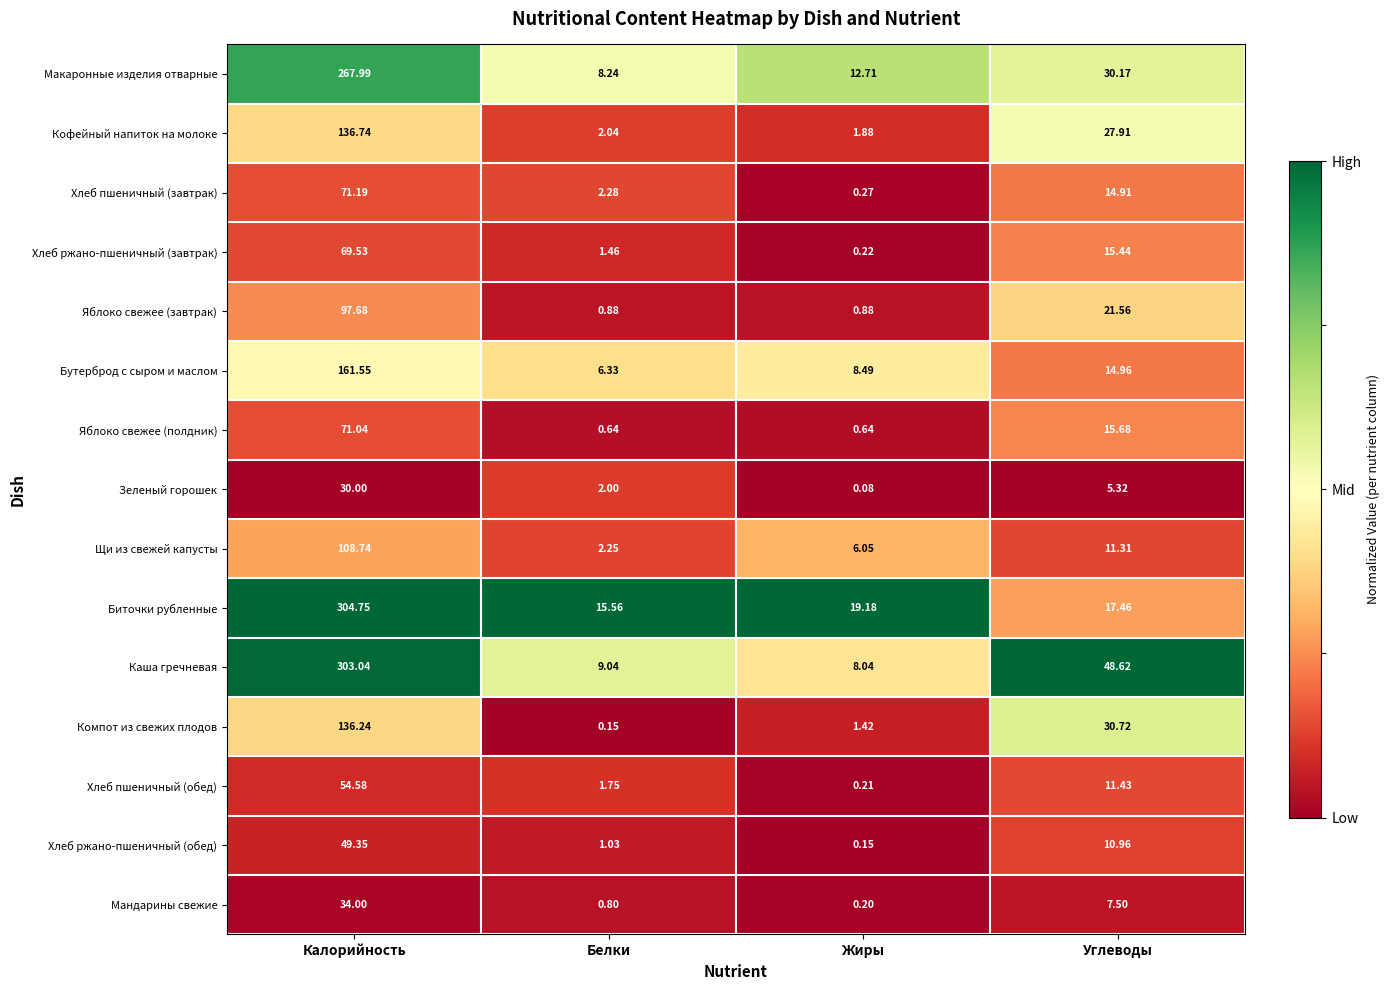

Which series has the largest total across all categories?

Каша гречневая